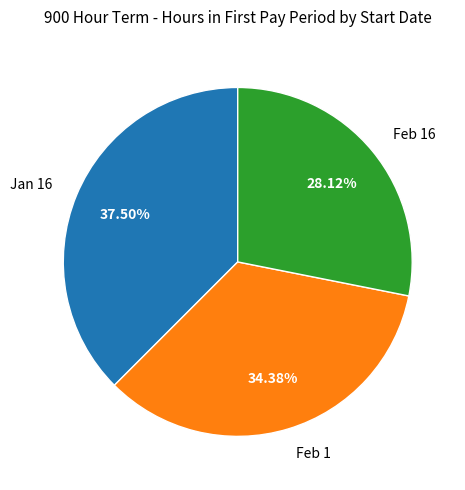

Approximately how many times larger is the value at Feb 16 compared to Feb 1?

0.8